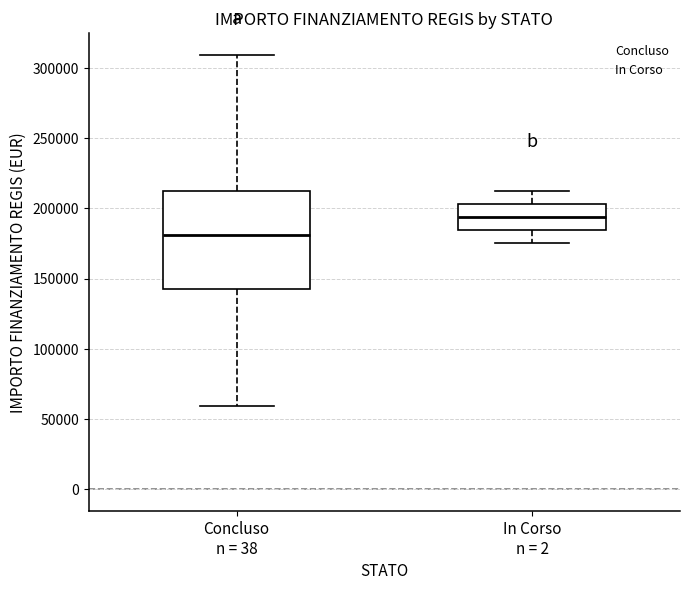

Which box is the tallest, from its lower edge to its upper edge?

Concluso n = 38